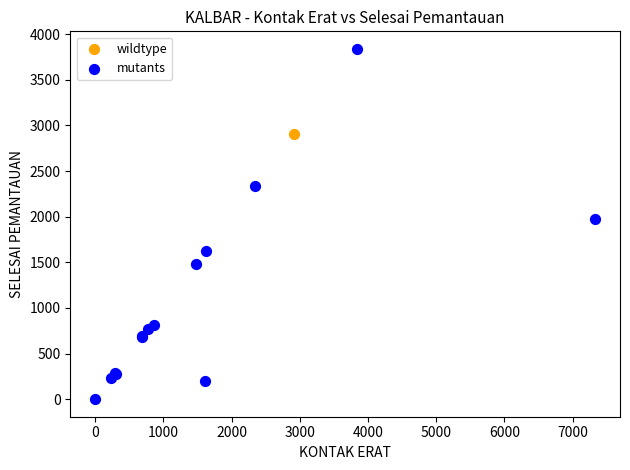

What are all the series names shown in the legend?

wildtype, mutants